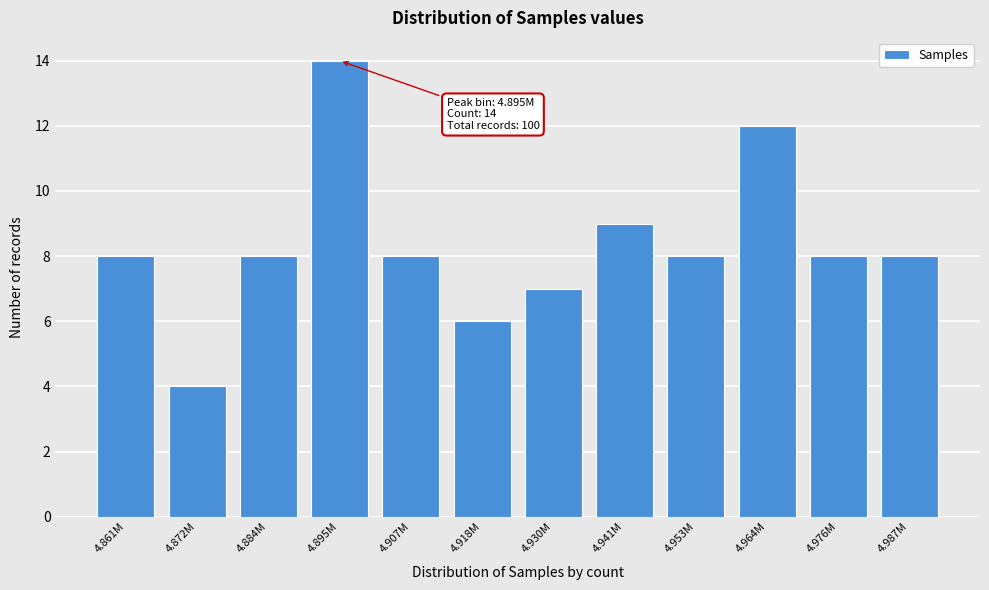

Reading left to right, transcribe all the data shown in this chart.

8	4	8	14	8	6	7	9	8	12	8	8